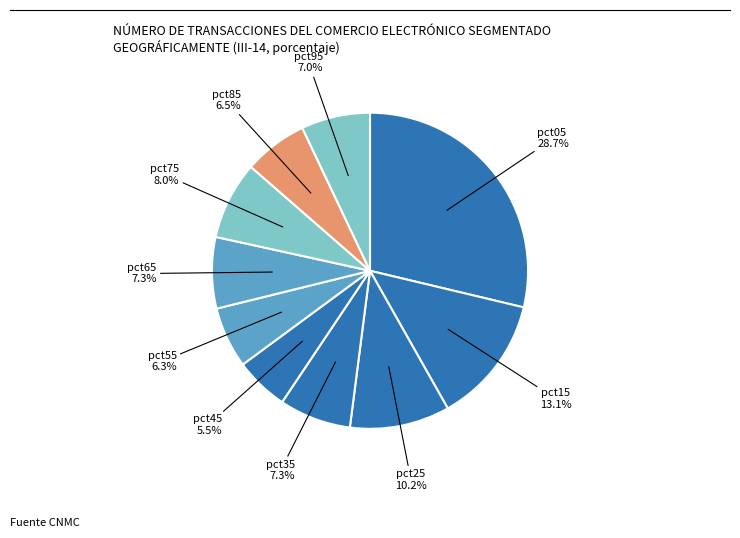

Is there any slice that represents more than half of the pie?

No